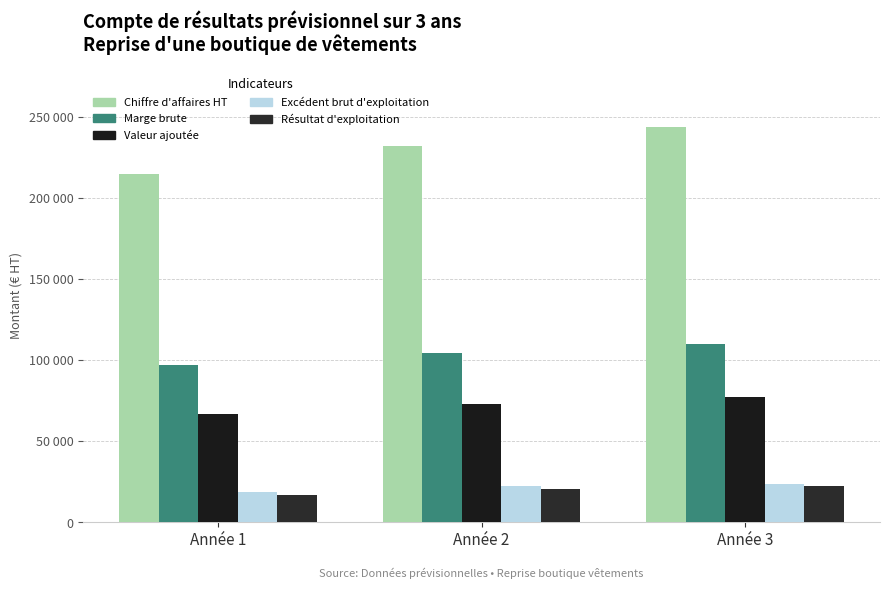

Does the chart contain any negative values?

No